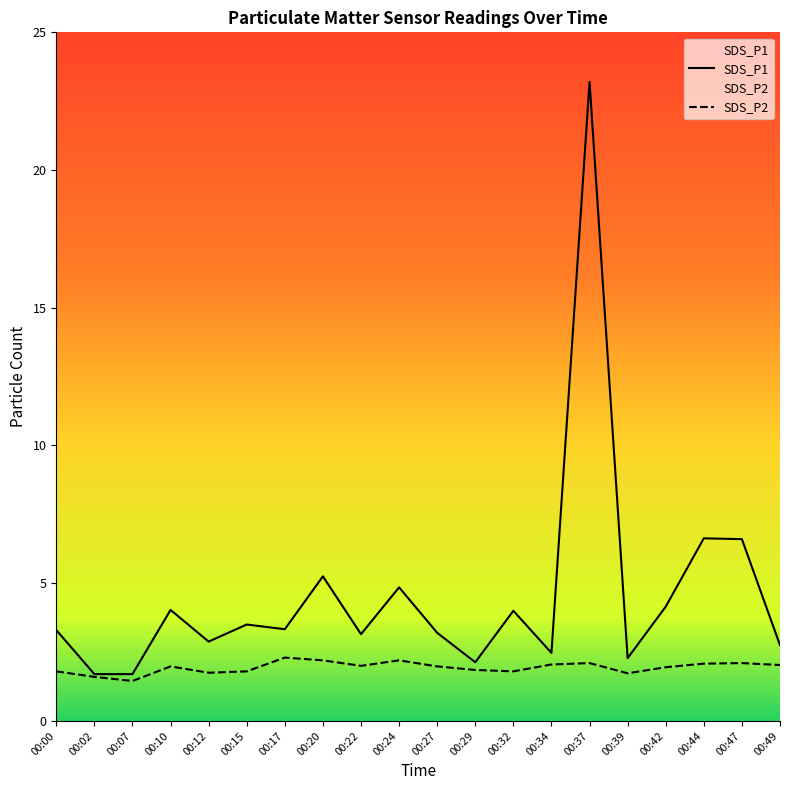

True or false: SDS_P2 and SDS_P1 intersect in this chart.

False